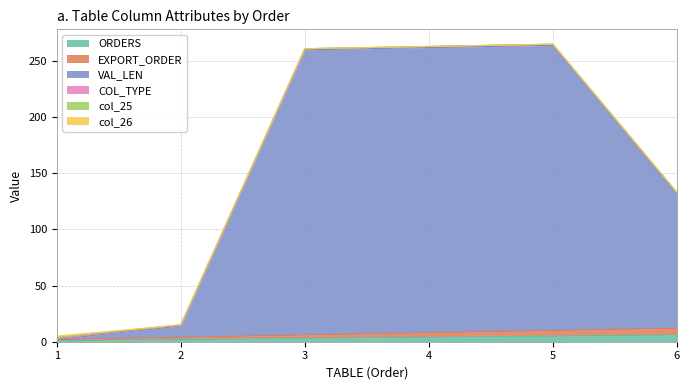

In VAL_LEN, how many points are higher than both neighbors (excluding endpoints)?

1